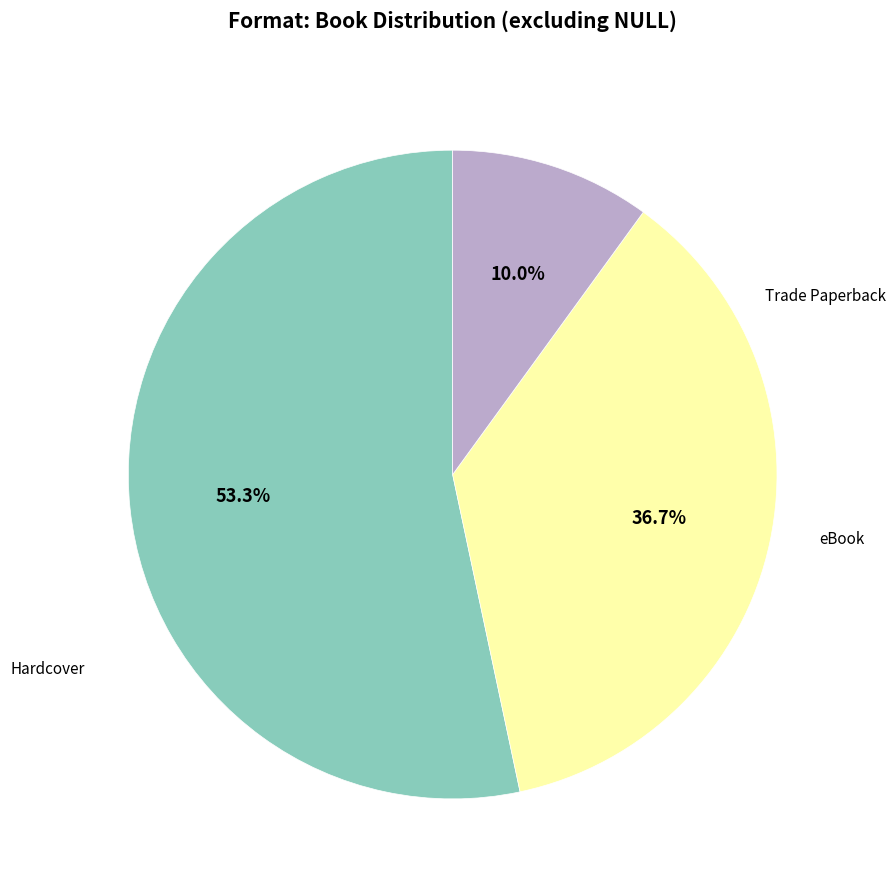

Does any single category account for the majority?

Yes